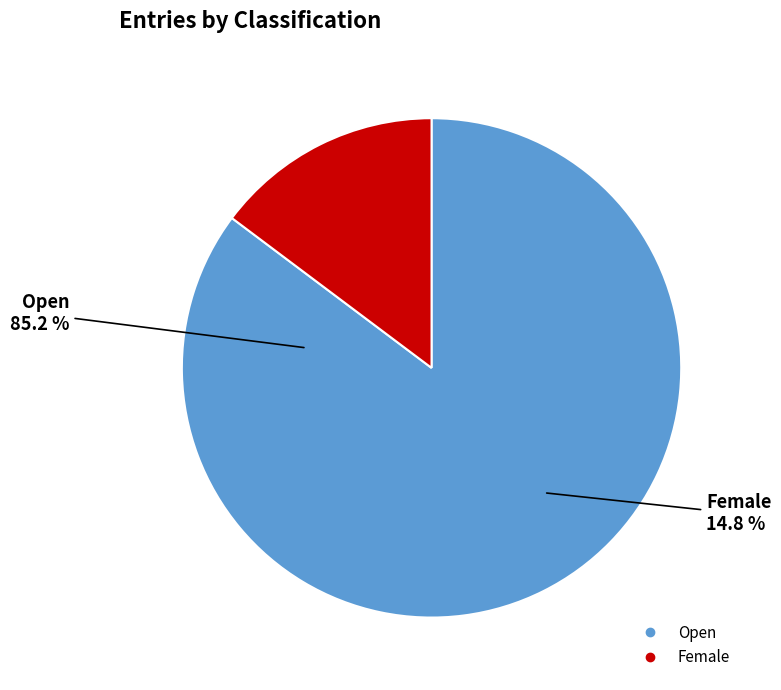

To the nearest percent, what is the combined percentage of Female and Open?

100%